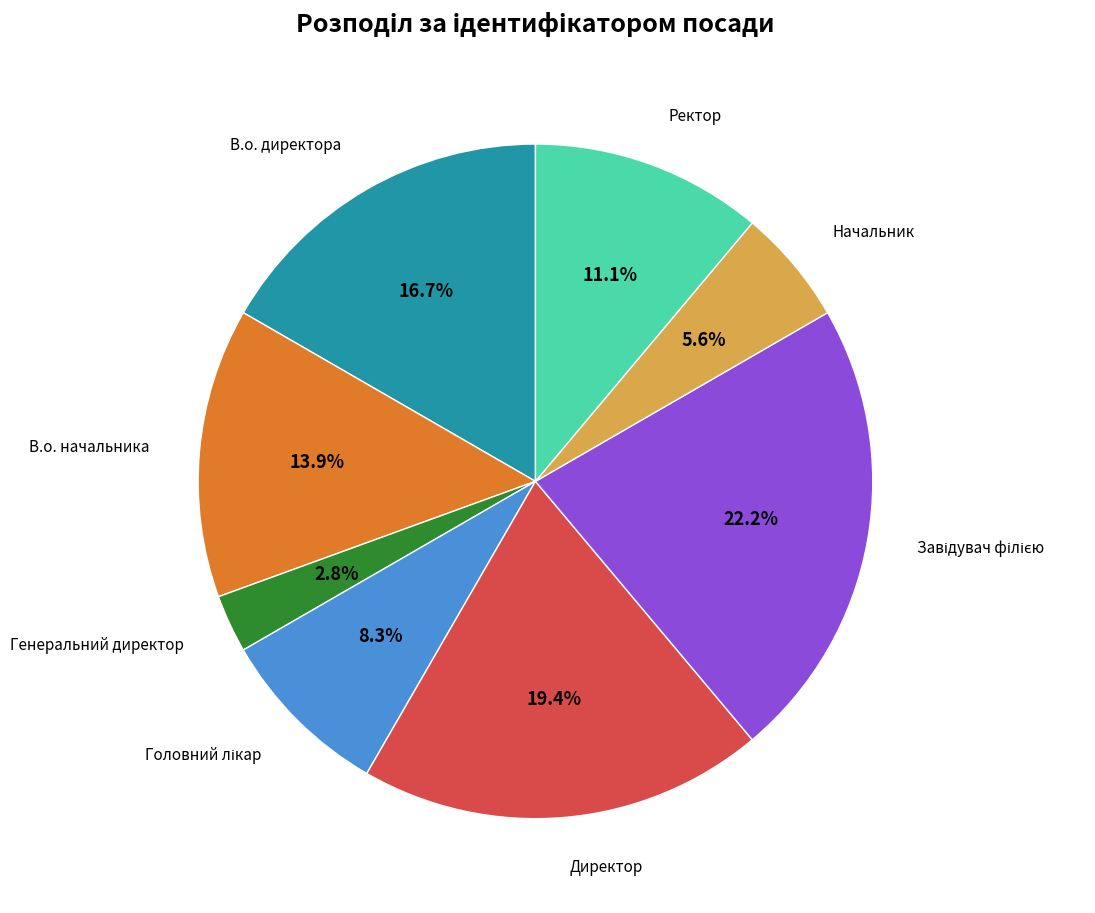

What is the ratio of the value at Начальник to the value at Генеральний директор?

2.0